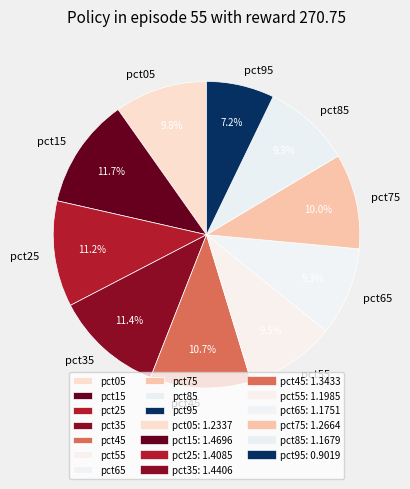

To the nearest percent, what is the difference between the pct75 and pct35 slice percentages?

1%